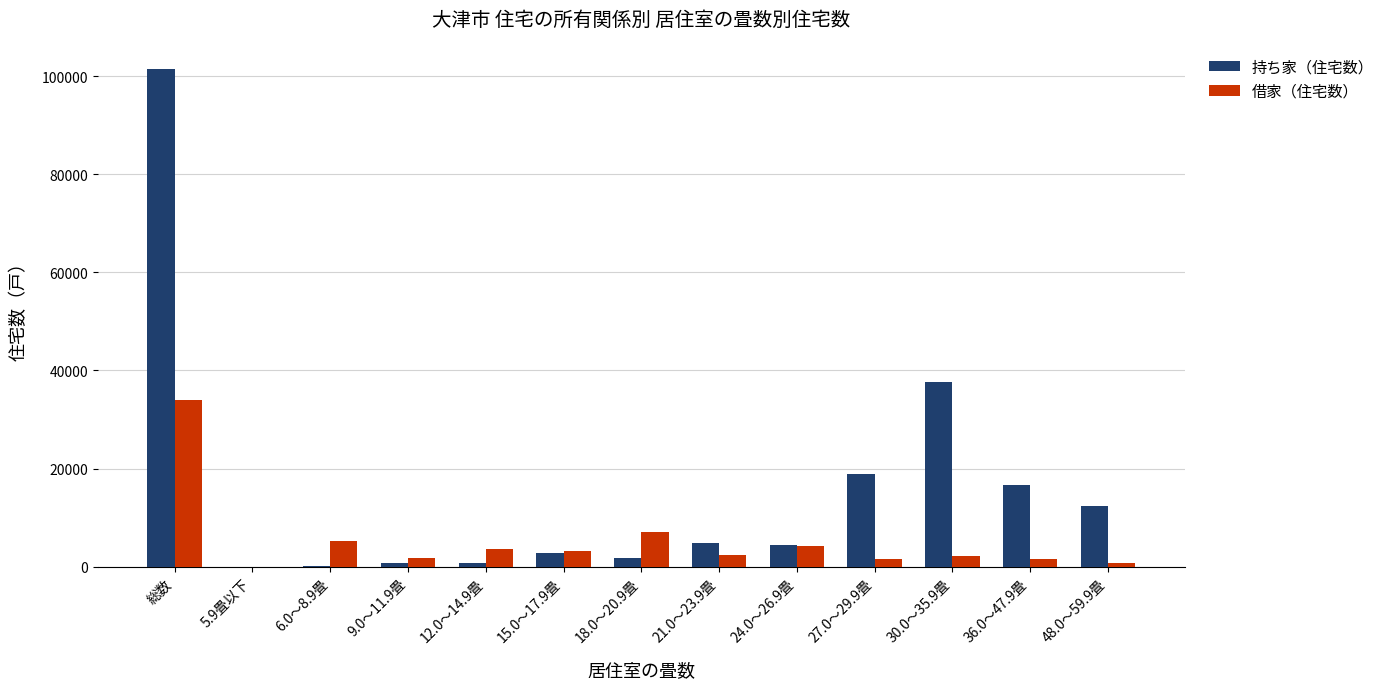

What is the total value across all series at 48.0～59.9畳?

13020